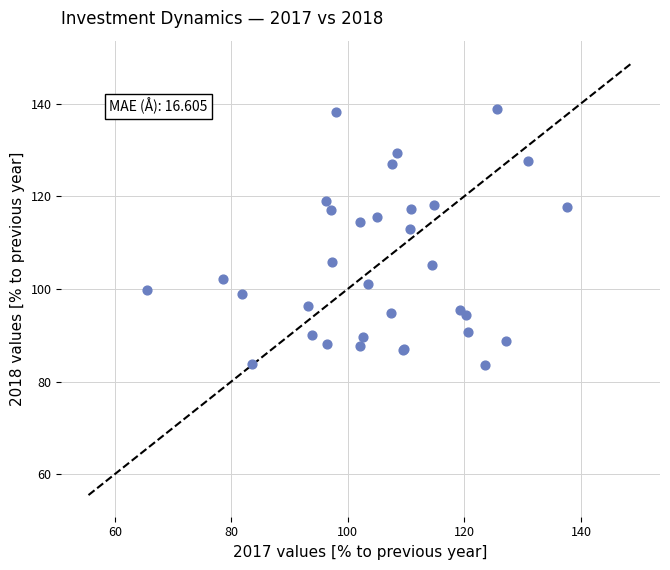

What Y value in the scatter plot is closest to 111?

112.9